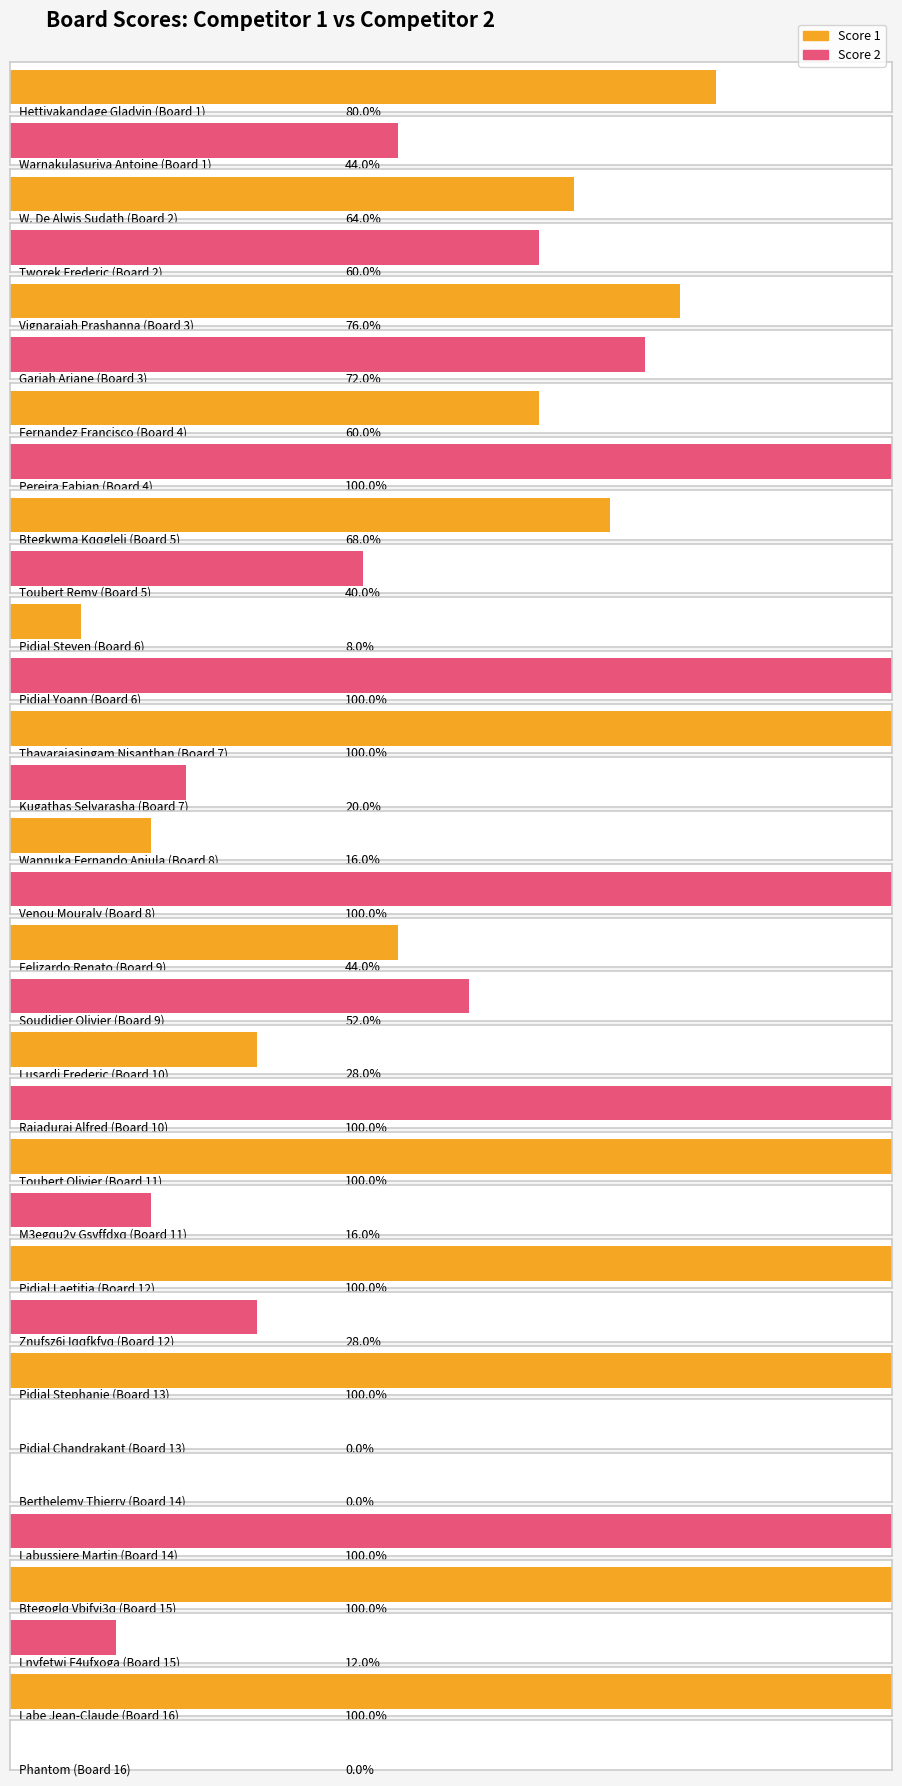

At which label does Score 1 reach its minimum?

14